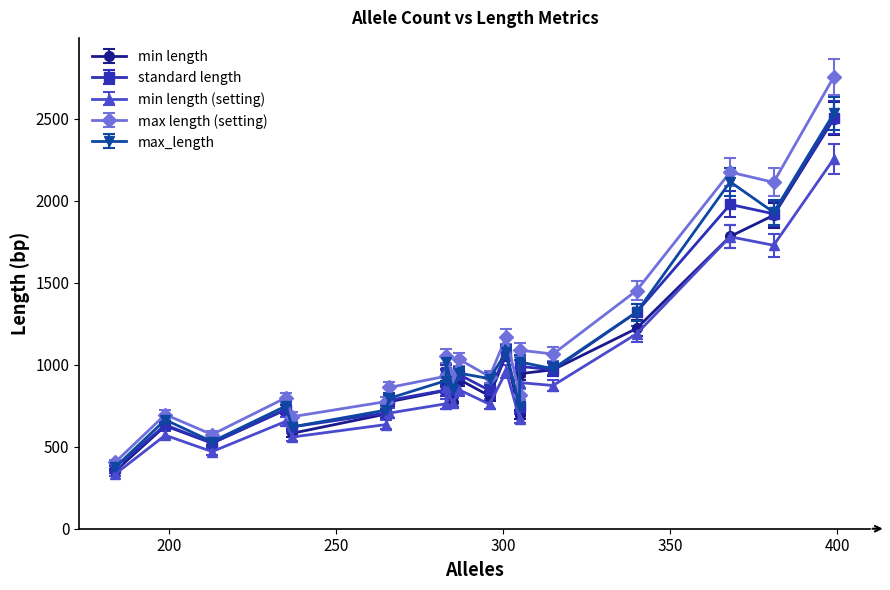

How many data points in standard length are above 849?

9